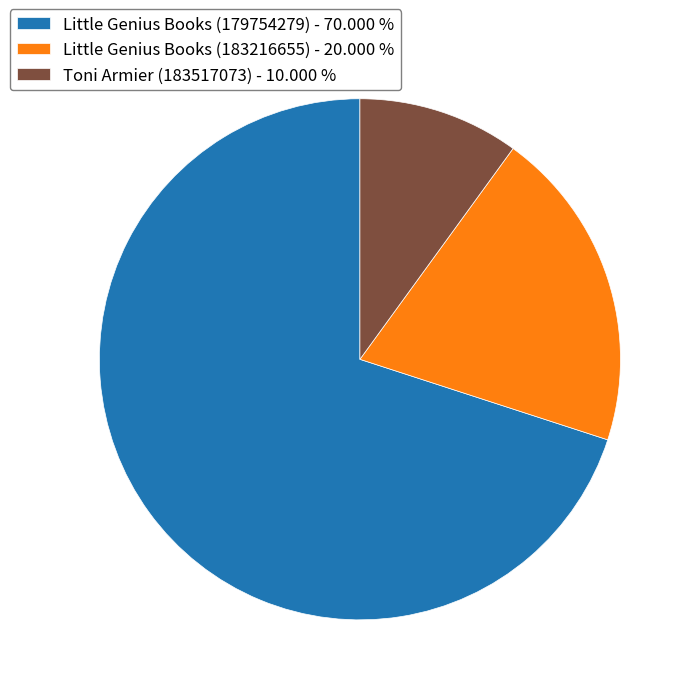

Is Little Genius Books (179754279) the majority of the pie?

Yes